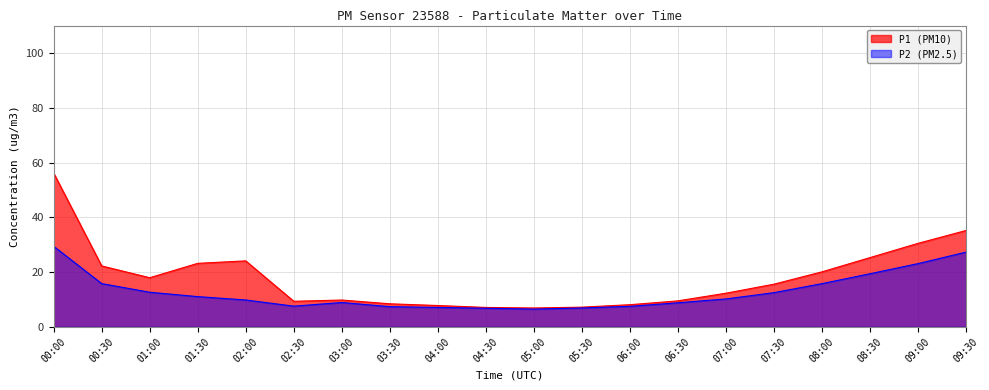

What position from the right is 08:00?

4